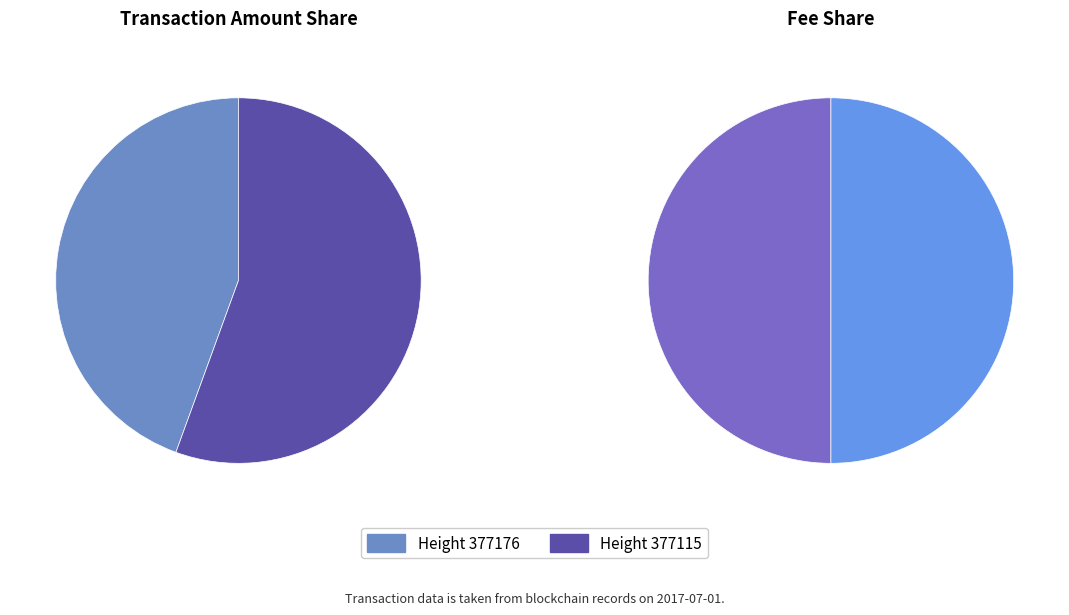

Is it true that 377176 is 53% of the pie?

False